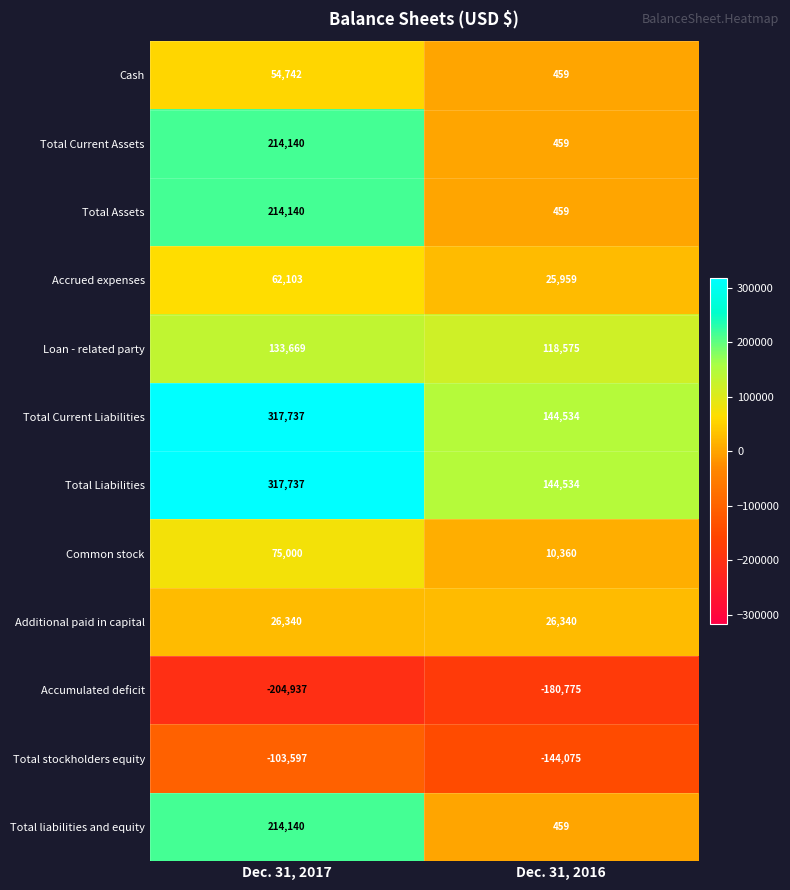

Read the Loan - related party value at Dec. 31, 2016.

118575